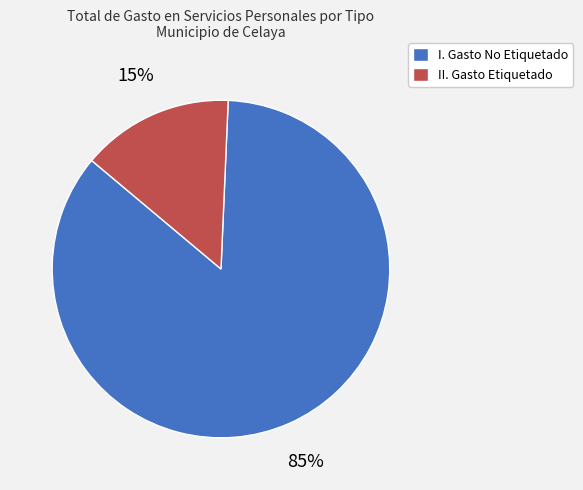

How many slices are in this pie chart?

2